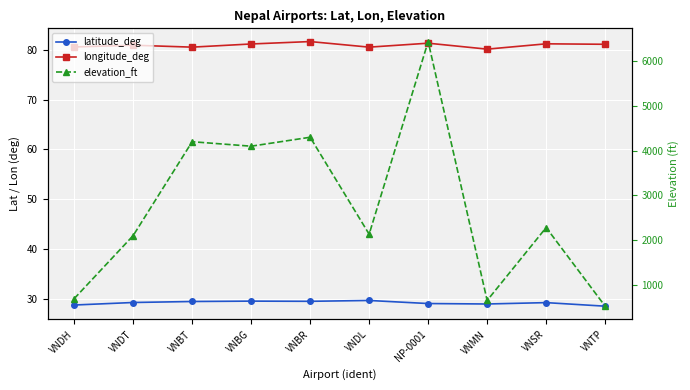

What is the difference between the latitude_deg values at VNMN and VNBR?

0.5